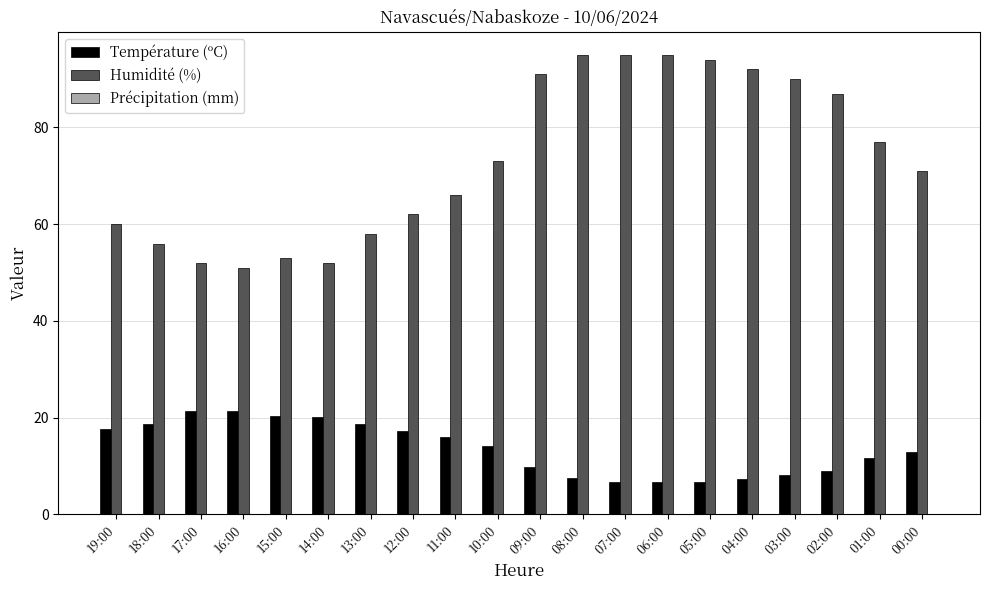

How many bars are there in each group?

2